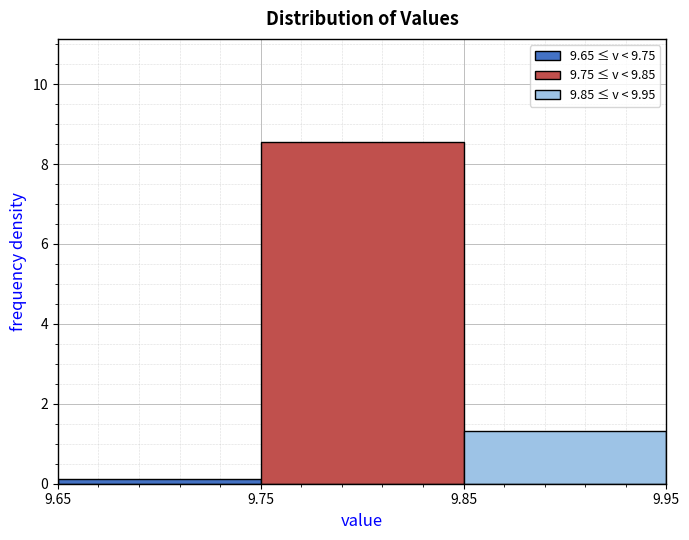

How tall is the bar that spans 9.75 to 9.85 on the x-axis? The values are not printed on the chart, so give them approximately, as read against the axis.

8.6